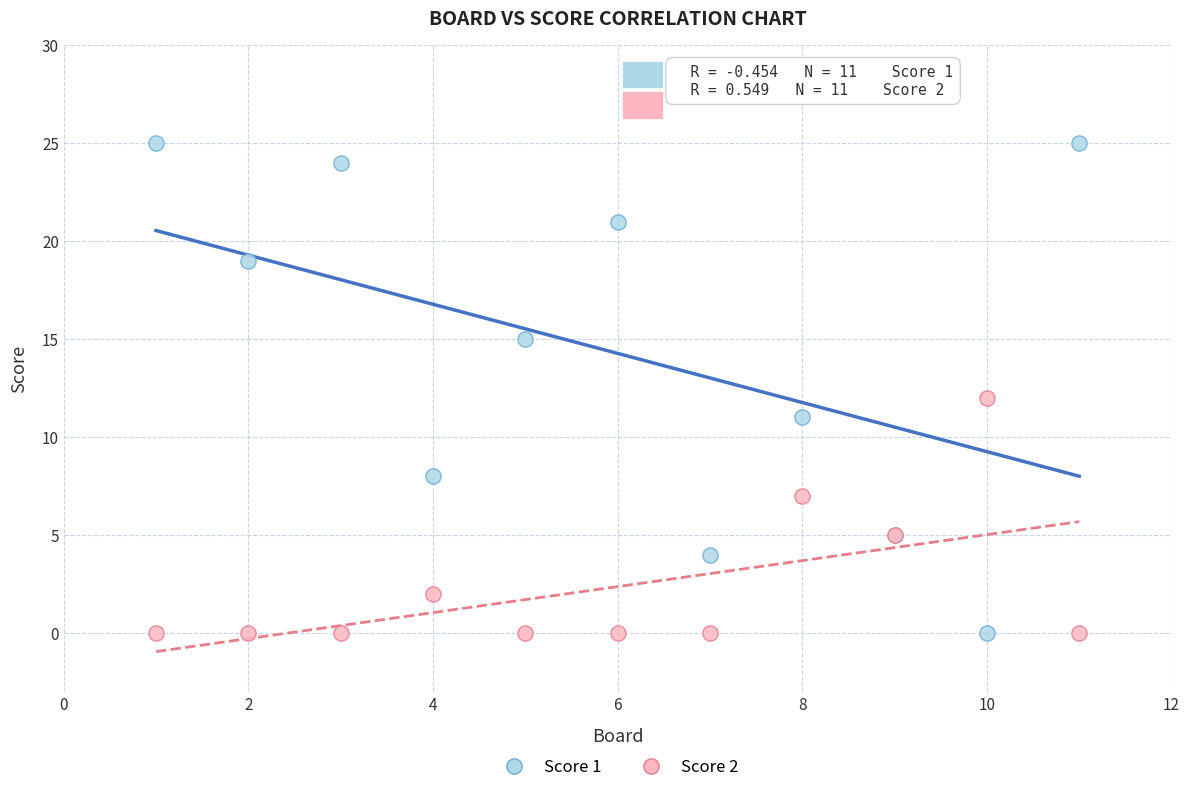

Which series has the widest spread of Y values?

Score 1